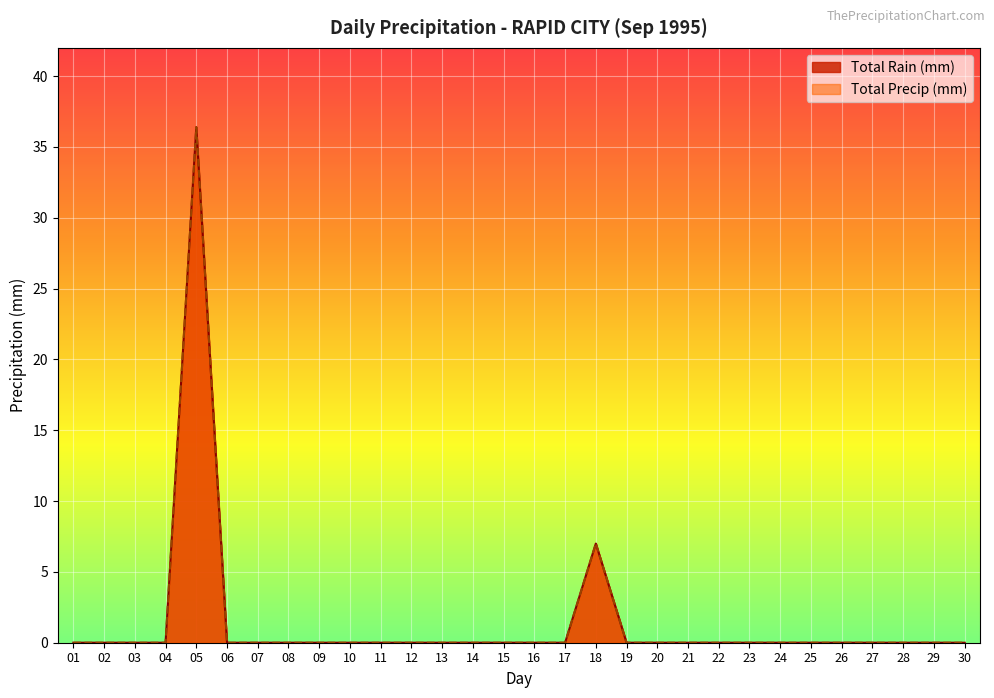

How many interior local peaks does the Total Rain (mm) series have?

2